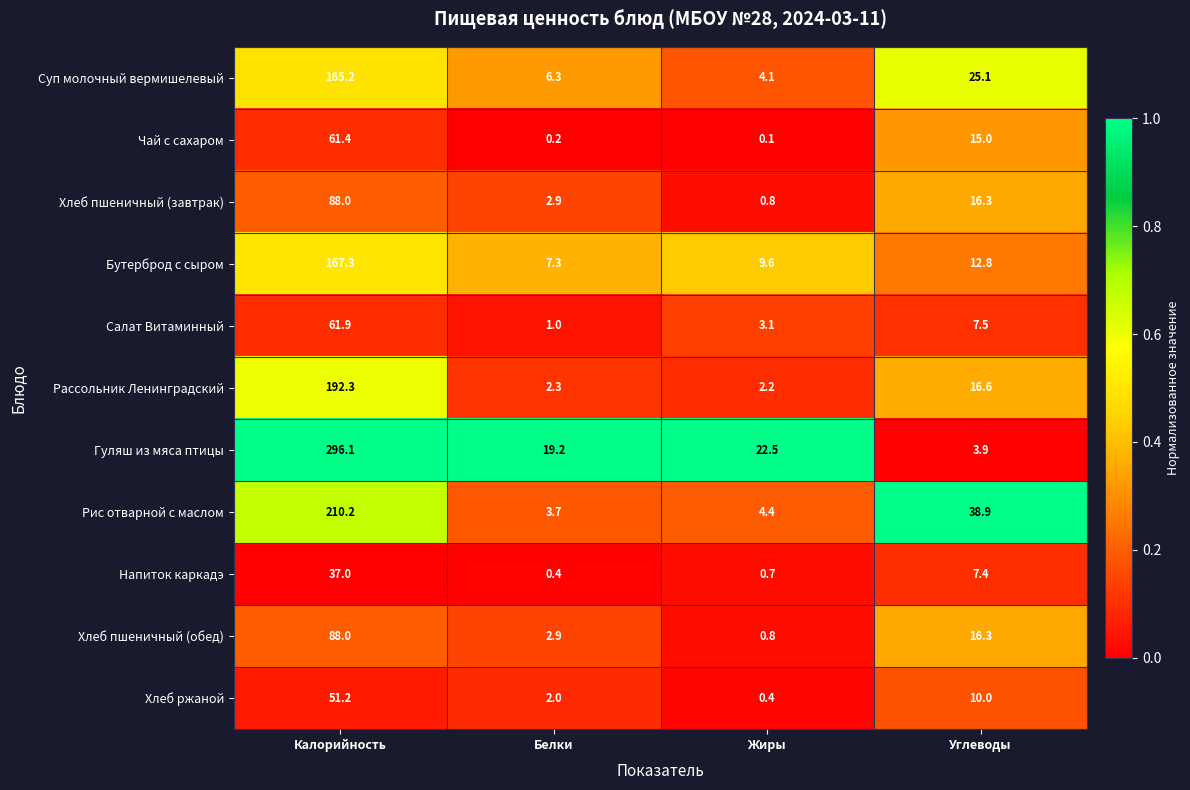

Which label corresponds to the largest value in the chart?

Калорийность